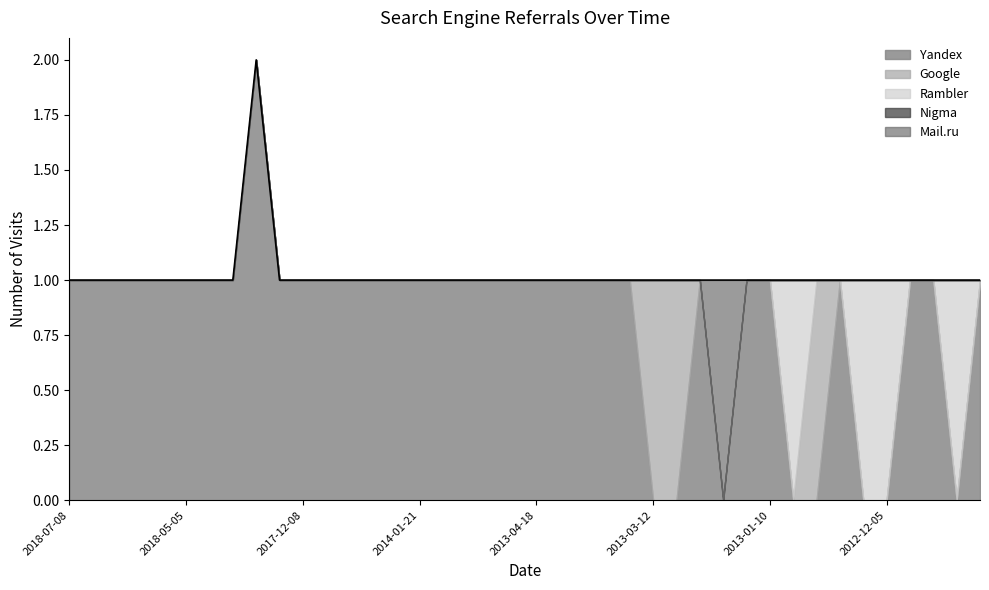

How many interior local valleys does the Yandex series have?

2